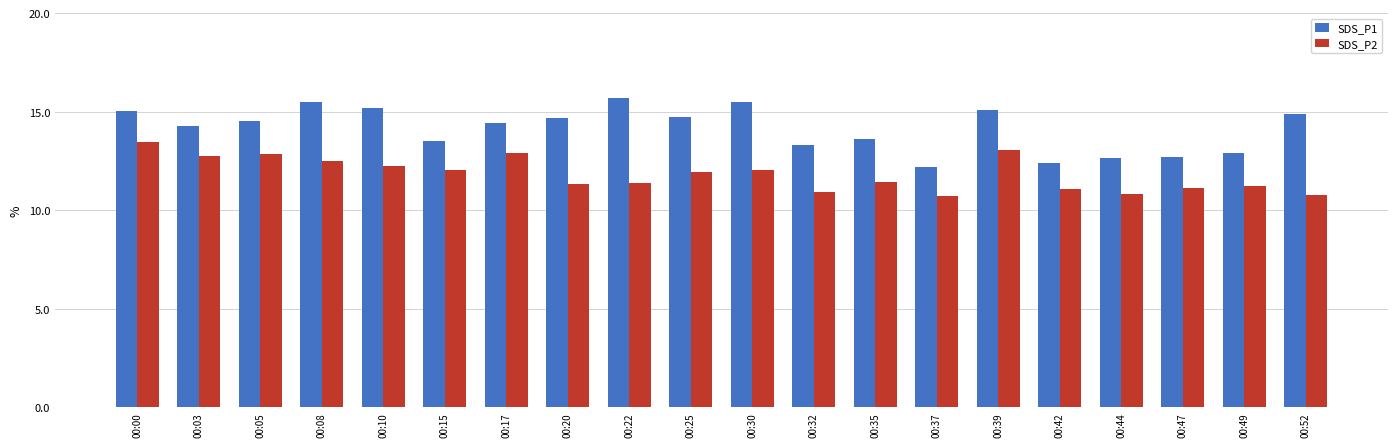

The value of SDS_P2 at 00:10 is 20.9. True or false?

False